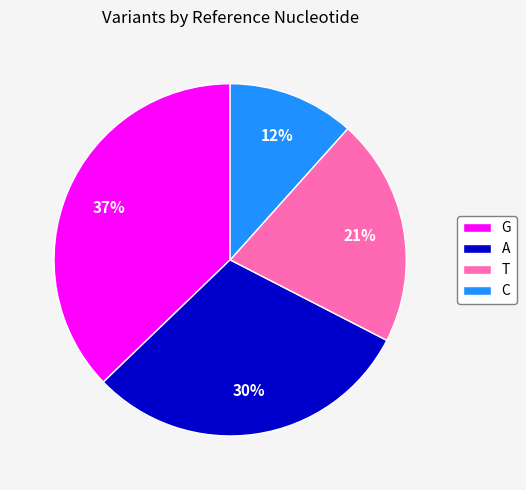

To the nearest percent, what is the combined percentage of G and T?

58%